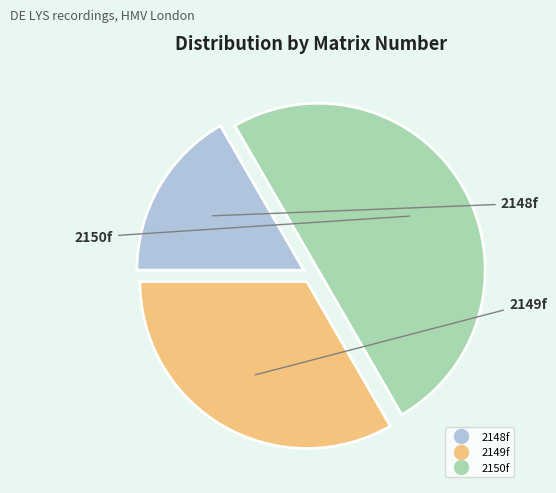

Do 2150f and 2148f together represent more than half of the pie?

Yes